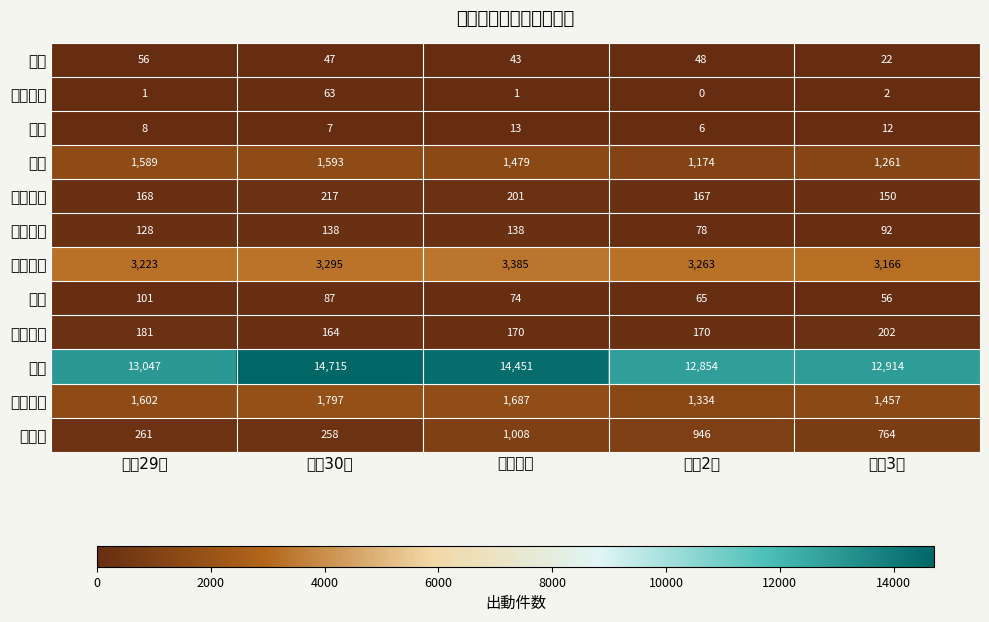

What is the maximum value shown in the chart?

14715